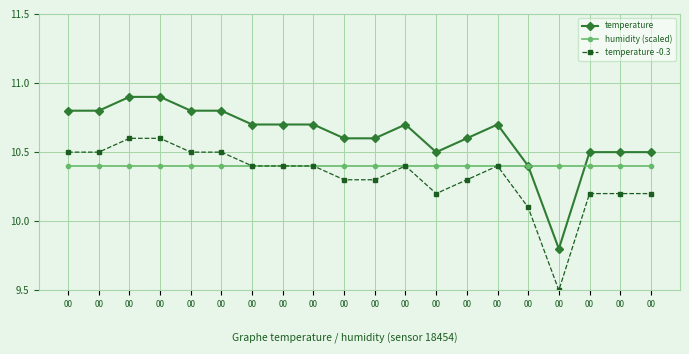

What are all the series names shown in the legend?

temperature, humidity (scaled), temperature -0.3